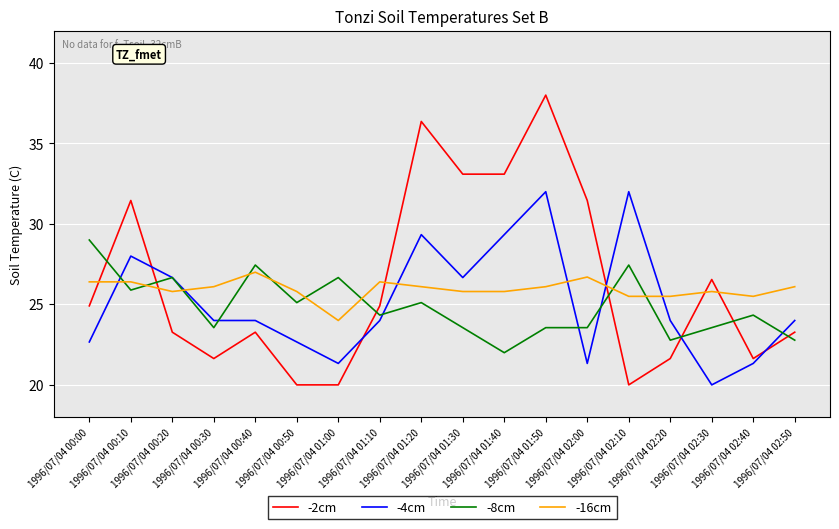

What is the difference between the -4cm values at 1996/07/04 00:50 and 1996/07/04 01:20?

6.7